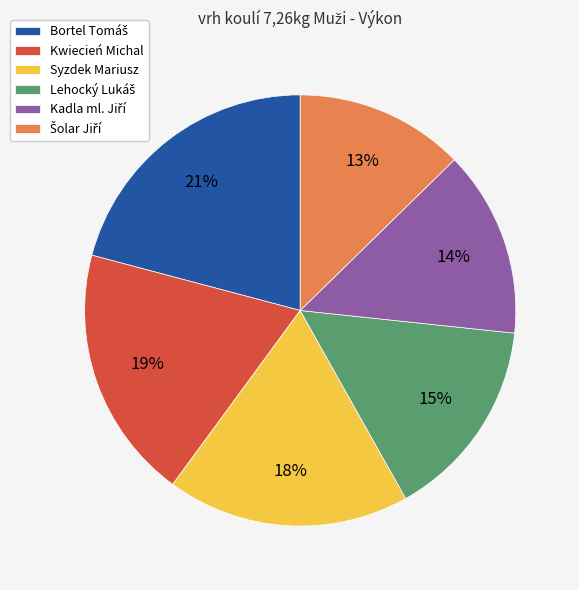

Does any single category account for the majority?

No